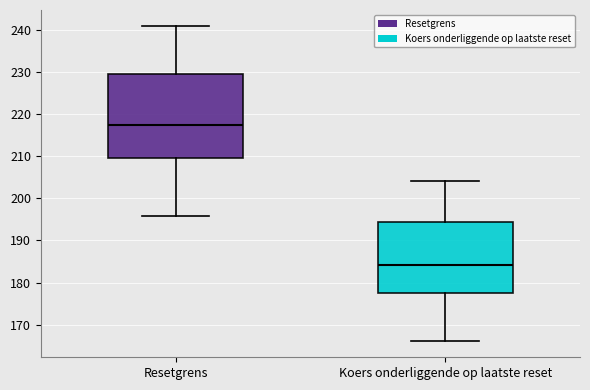

Which box's median line is the highest?

Resetgrens